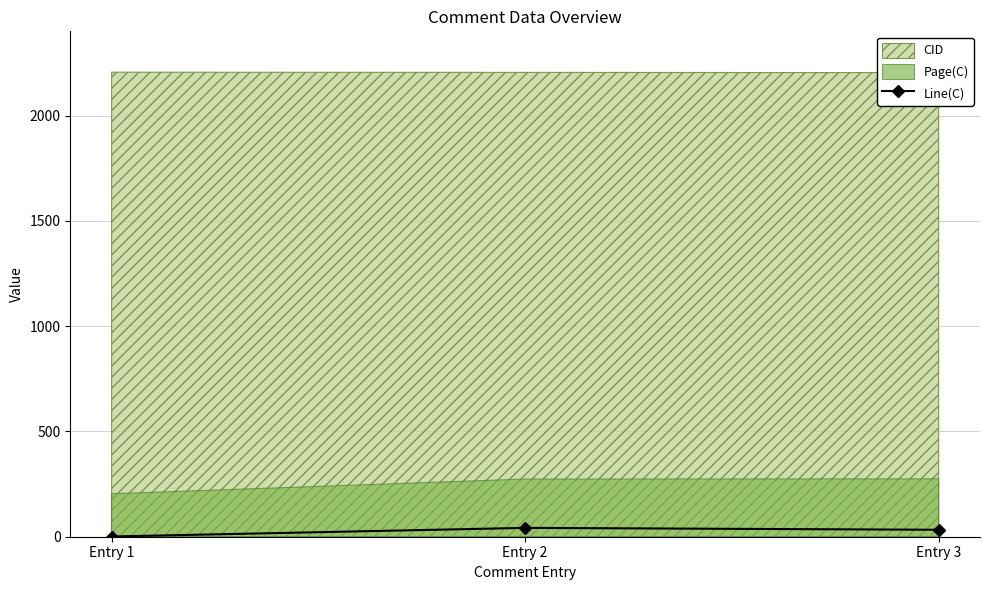

Read the value at Entry 3, to the nearest 10.

30